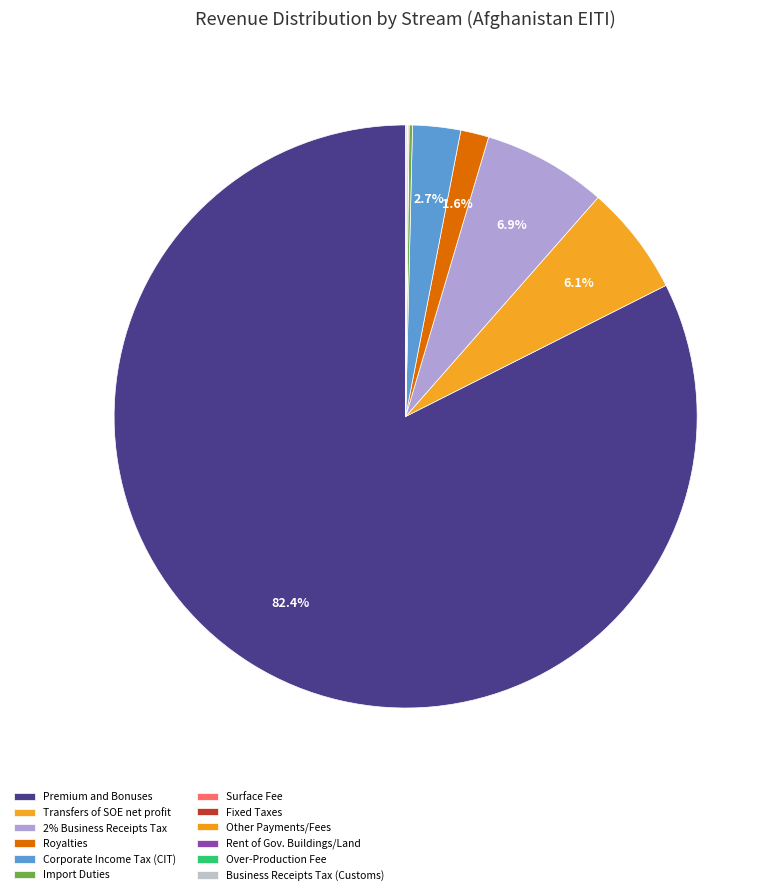

Is it true that Fixed Taxes is 0% of the pie?

True